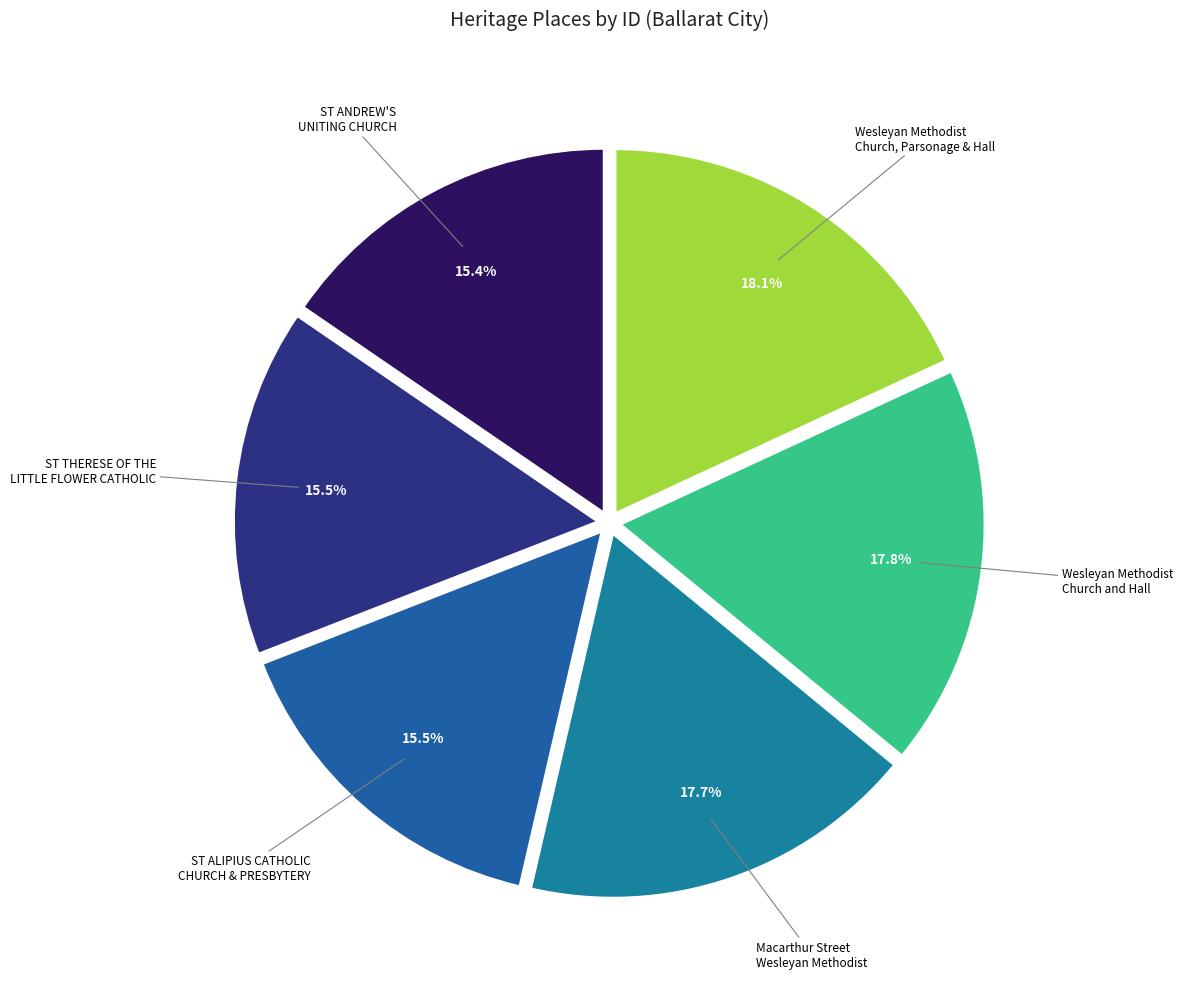

How many slices are in this pie chart?

6